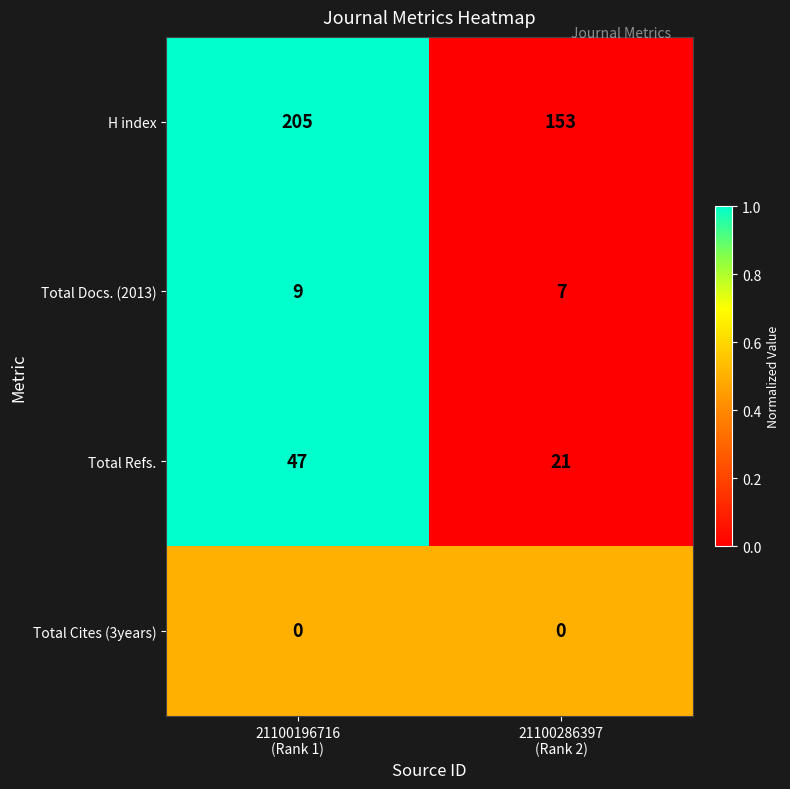

How many data points in Total Refs. are less than 47?

1